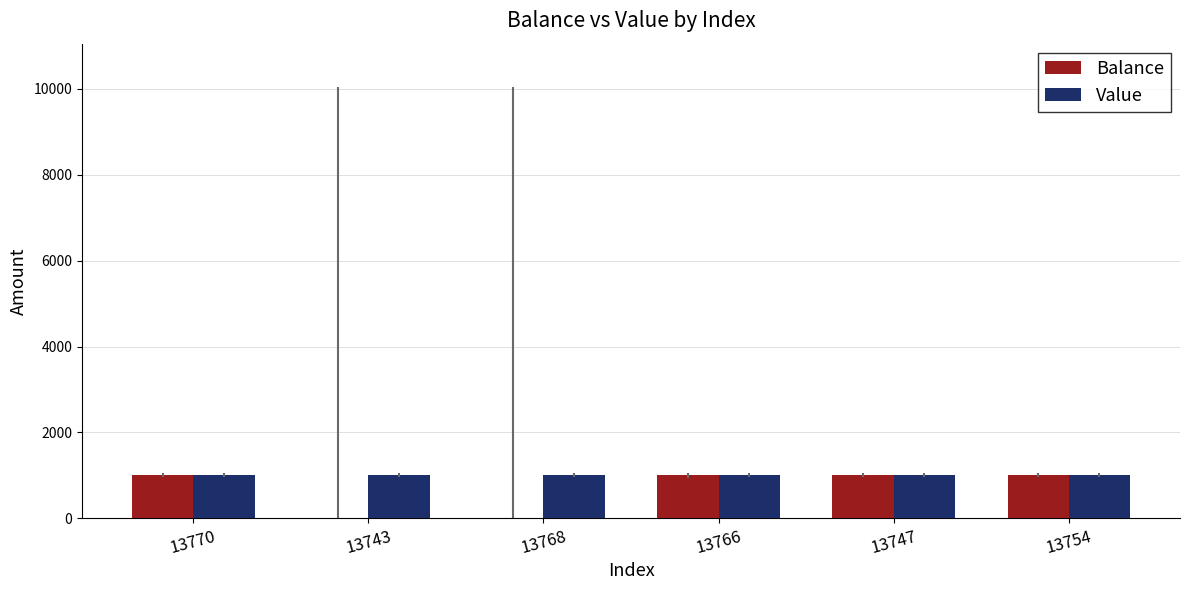

Which series has the largest total across all categories?

Value